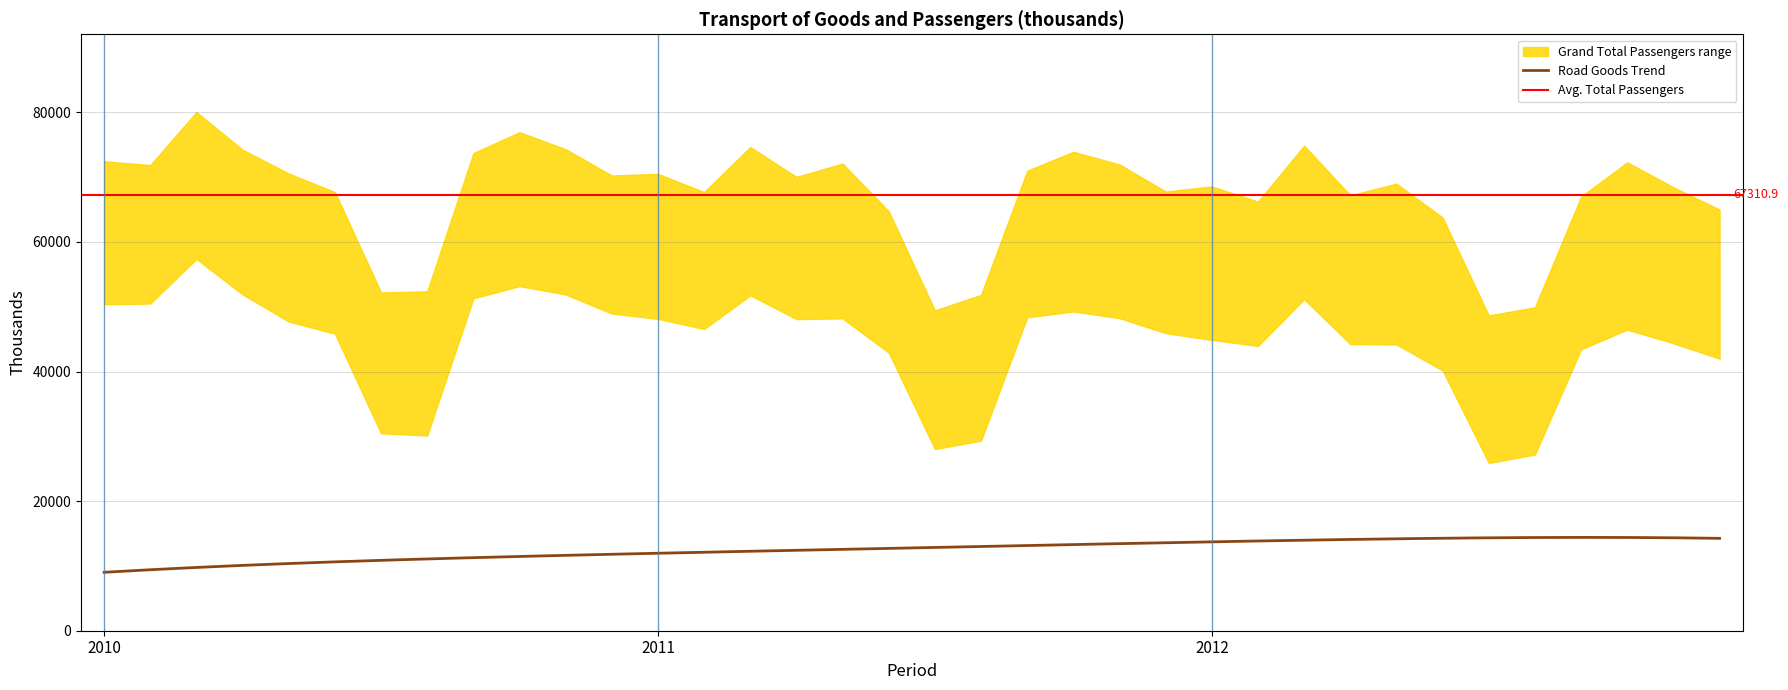

What is the spread (max minus min) of values at 7?

51798